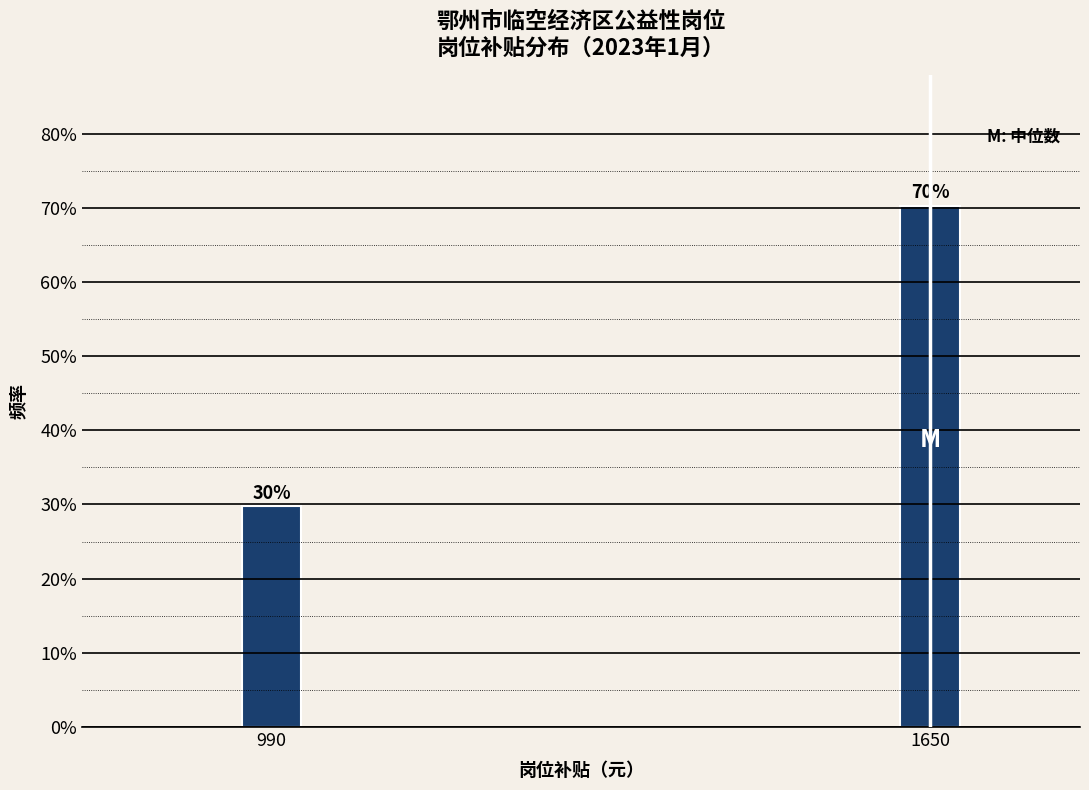

What is the average value?

50.0